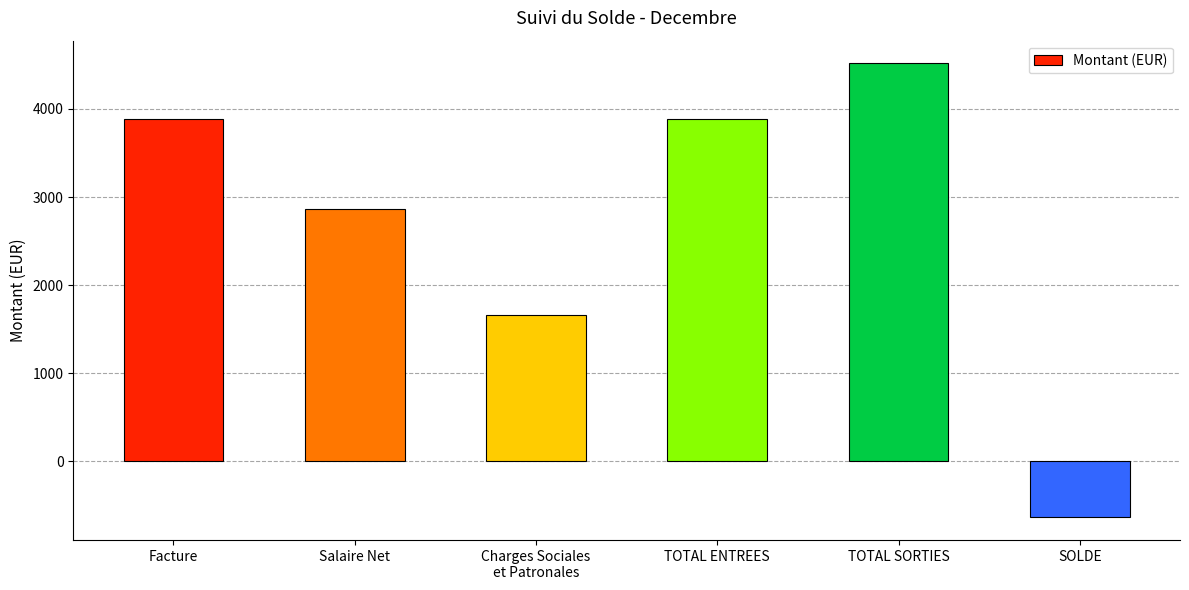

Between Charges Sociales
et Patronales and Facture, which is larger?

Facture